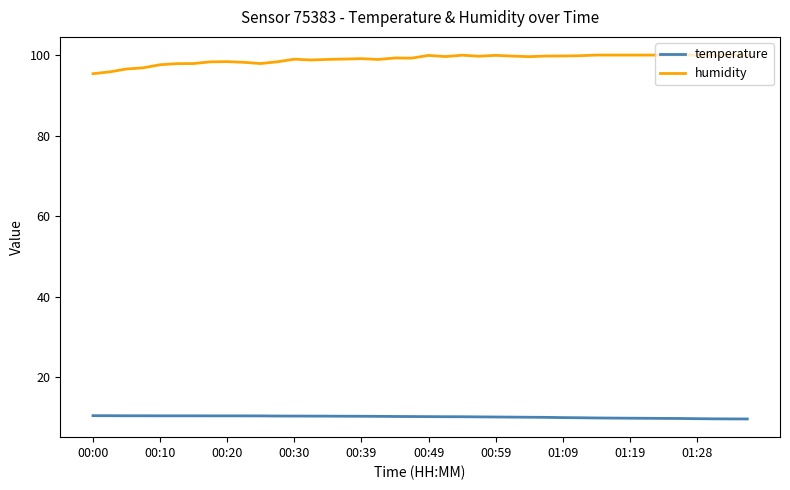

Rank the series by their maximum value, from lowest to highest.

temperature, humidity